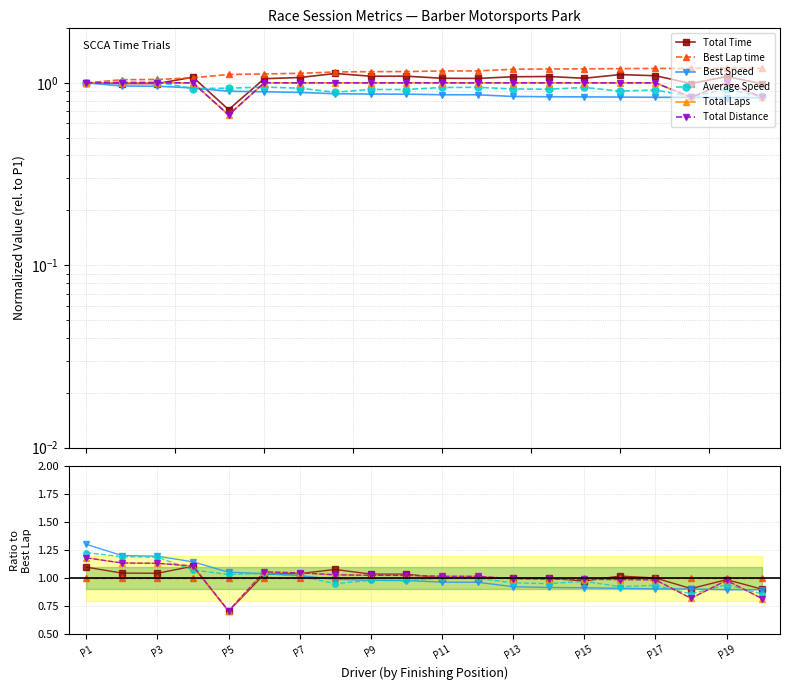

What is the difference between the second highest and minimum values in the Total Time series?

0.4